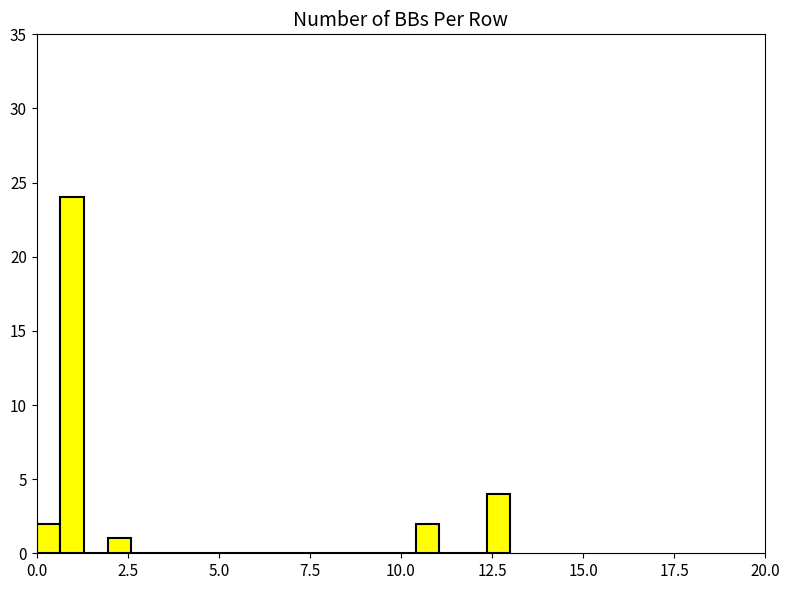

Around what value on the x-axis is the tallest bar? Give the approximate position of its centre, as read against the axis.

1.0